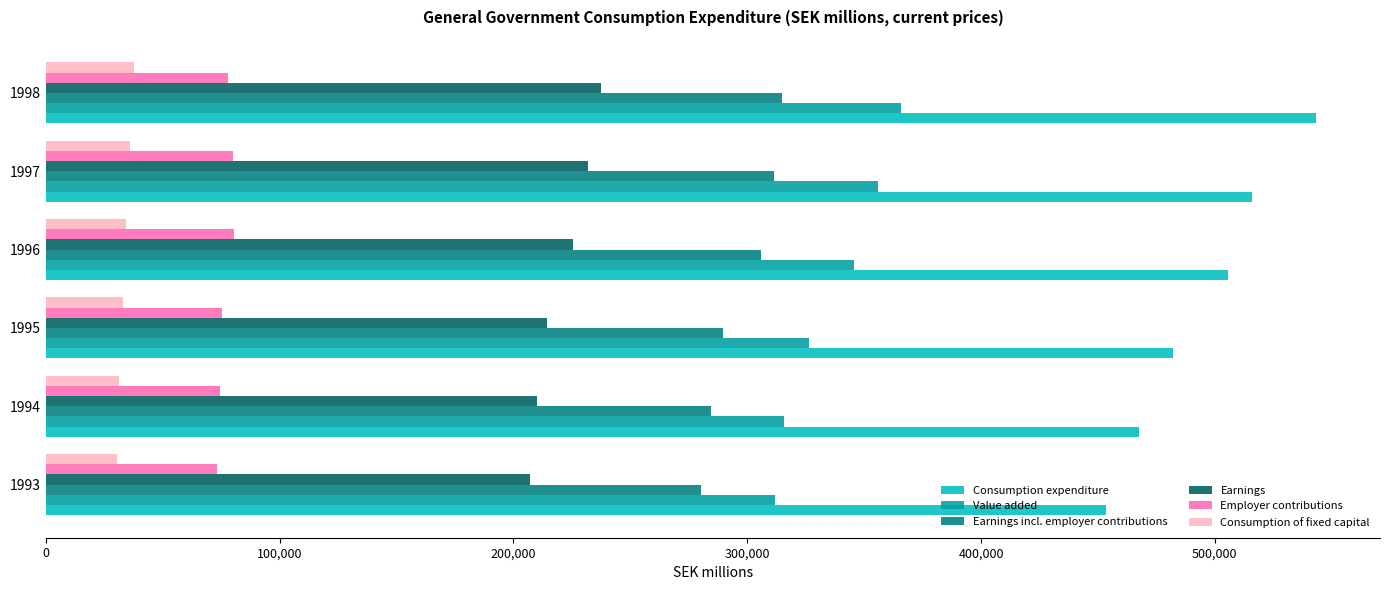

Which series has the widest spread of values?

Consumption expenditure